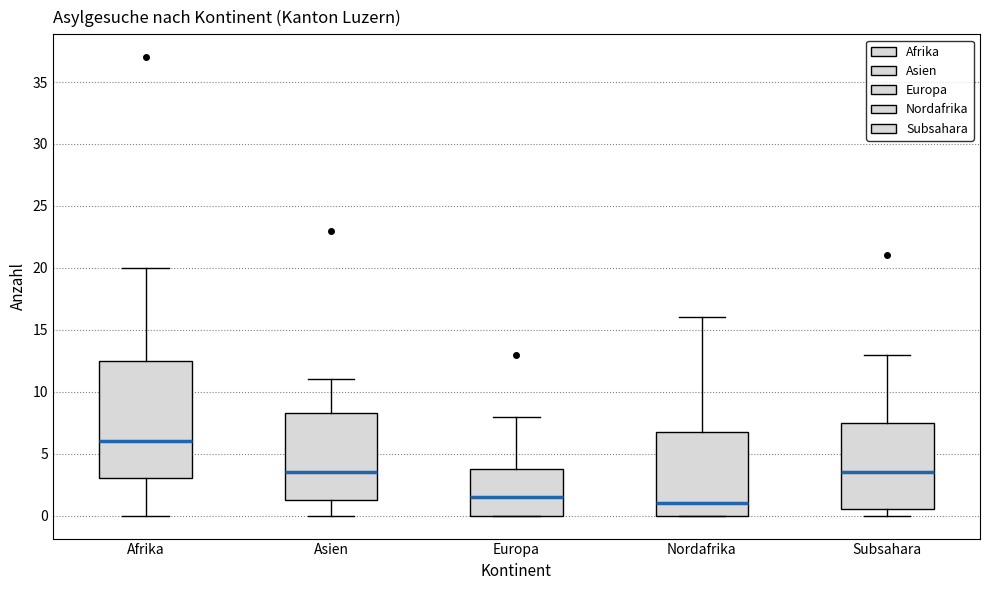

Comparing the boxes themselves (not the whiskers), which one is the tallest?

Afrika